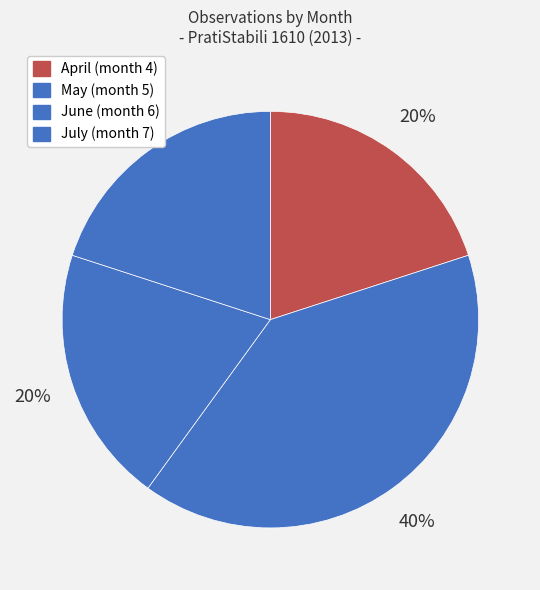

Is there a majority slice in this chart?

No